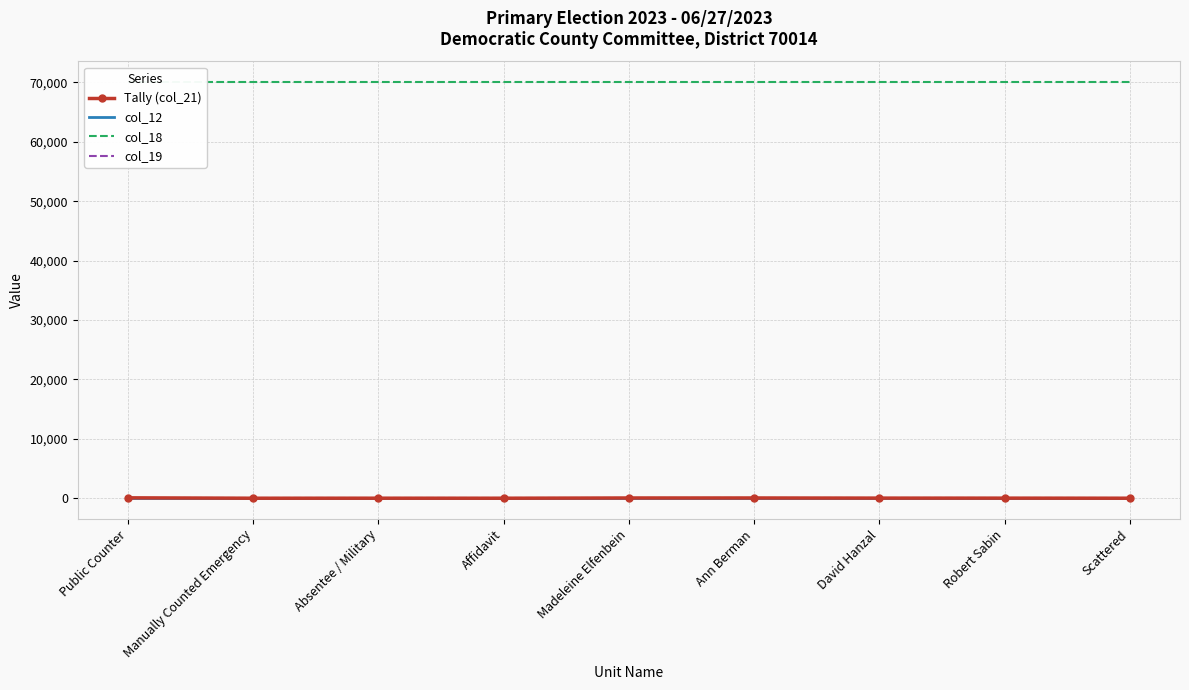

Between Public Counter and David Hanzal, which series saw the biggest shift?

Tally (col_21)